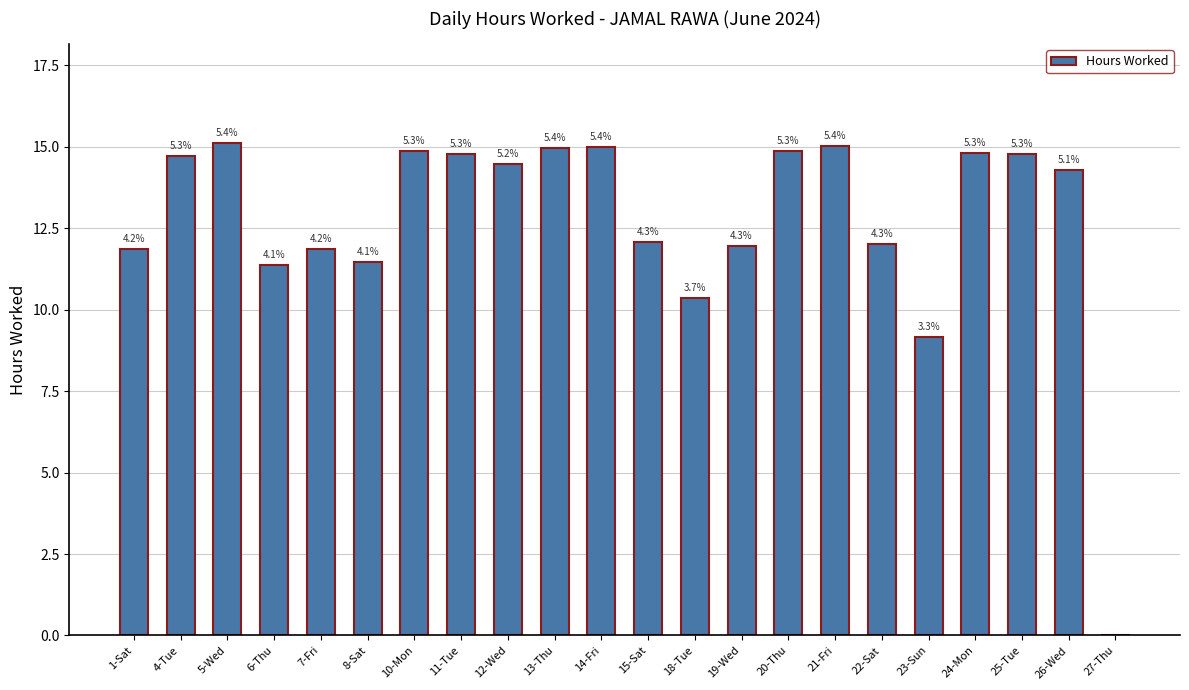

Approximately how many times larger is the value at 5-Wed compared to 14-Fri?

1.0